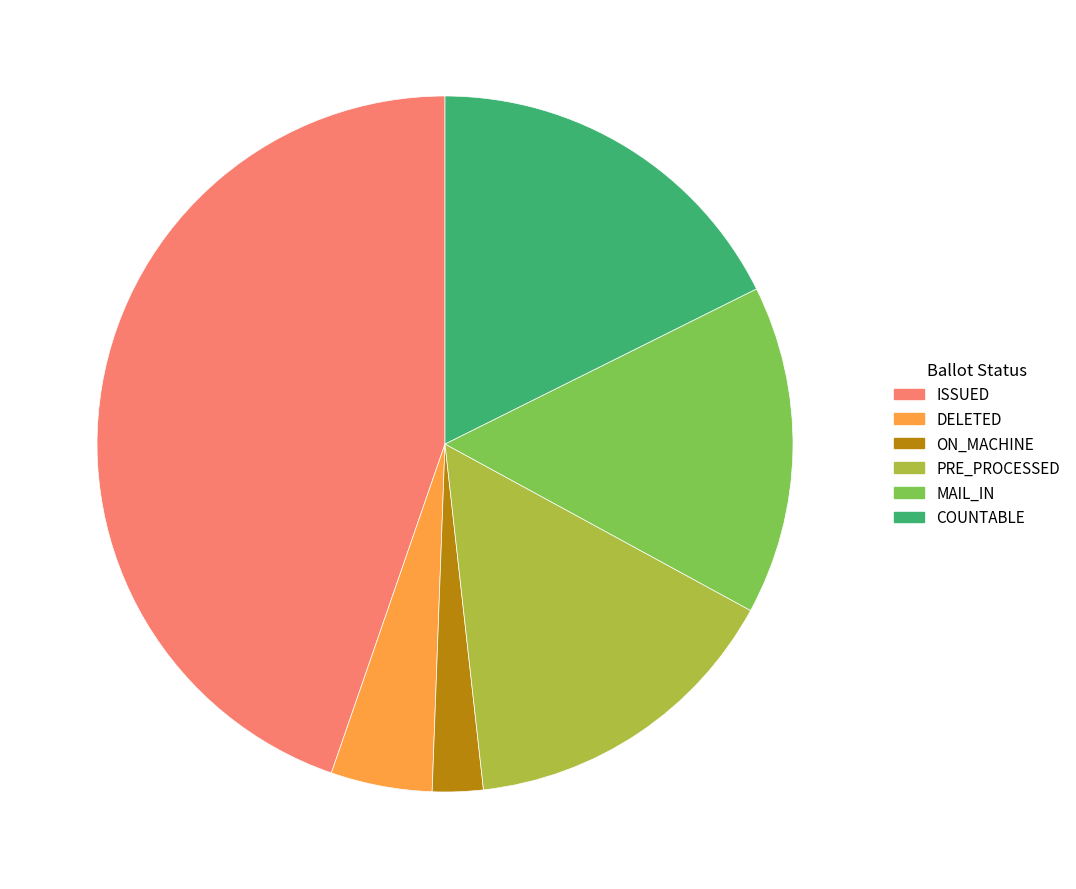

Combined, do ON_MACHINE and COUNTABLE account for over 50%?

No